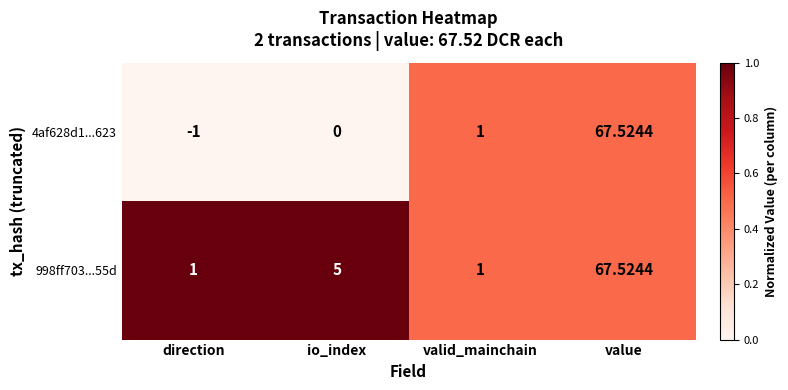

Is the value of 998ff703...55d at direction greater than the value of 4af628d1...623 at io_index?

Yes